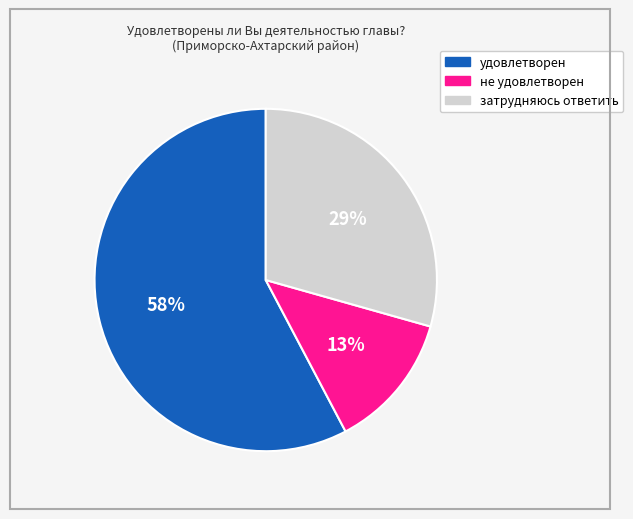

Which category has the smallest portion of the pie?

не удовлетворен